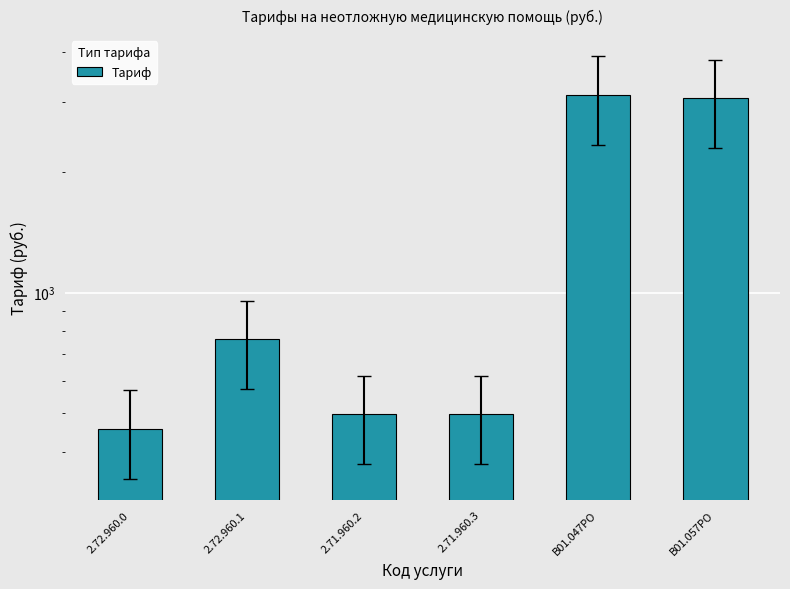

Which label corresponds to the smallest value in the chart?

2.72.960.0